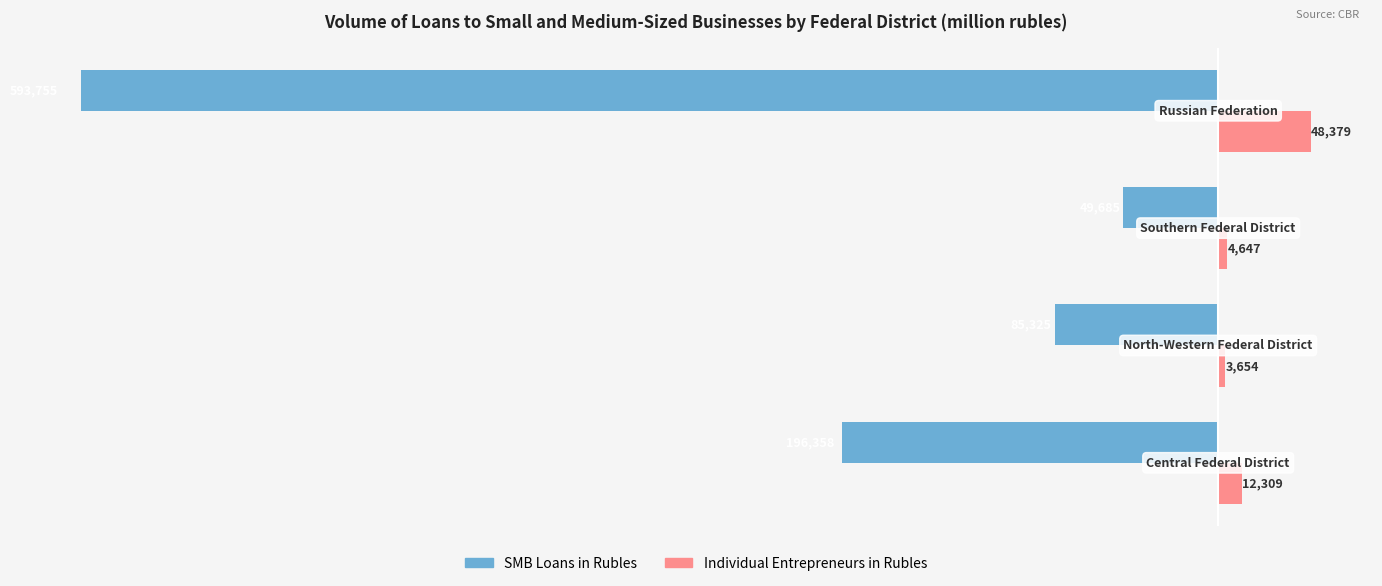

What is the minimum value for Individual Entrepreneurs in Rubles?

3654